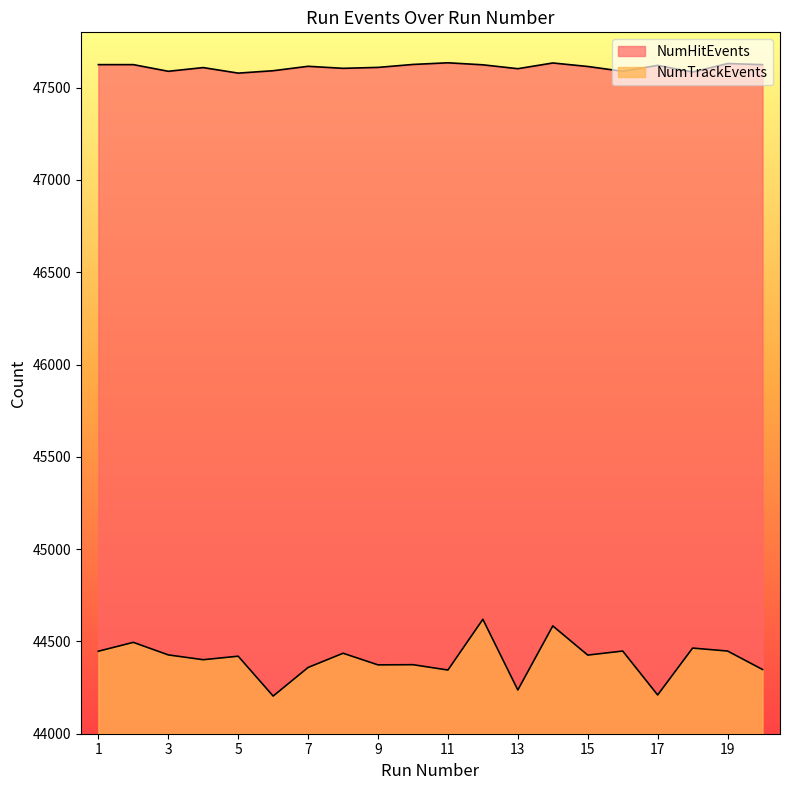

List the series in order of their peak value, highest first.

NumHitEvents, NumTrackEvents